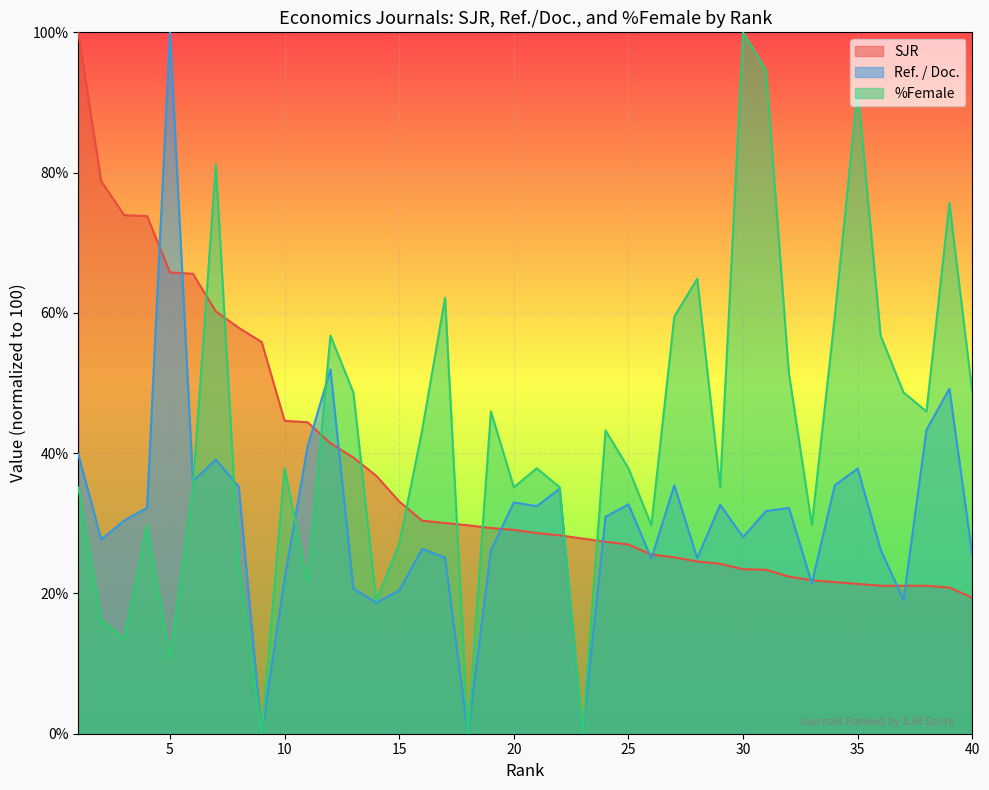

True or false: SJR and %Female cross at least once.

True